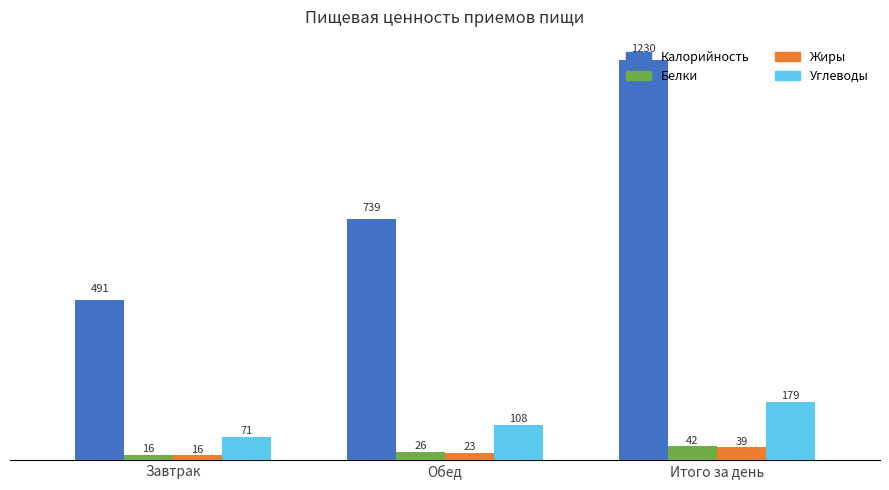

How many bars are there in each group?

4